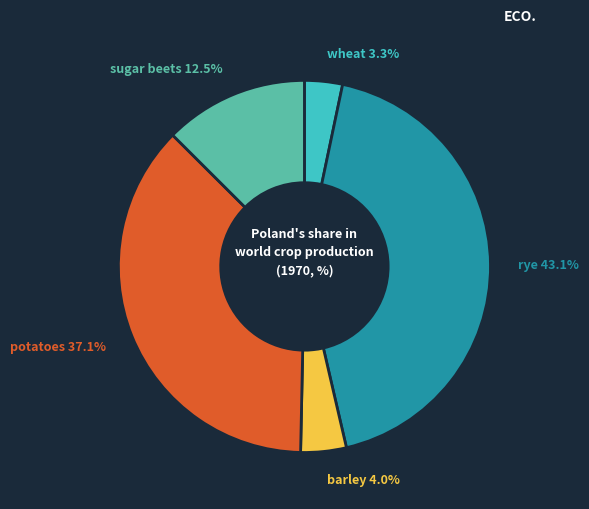

What is the largest slice in the pie chart?

rye